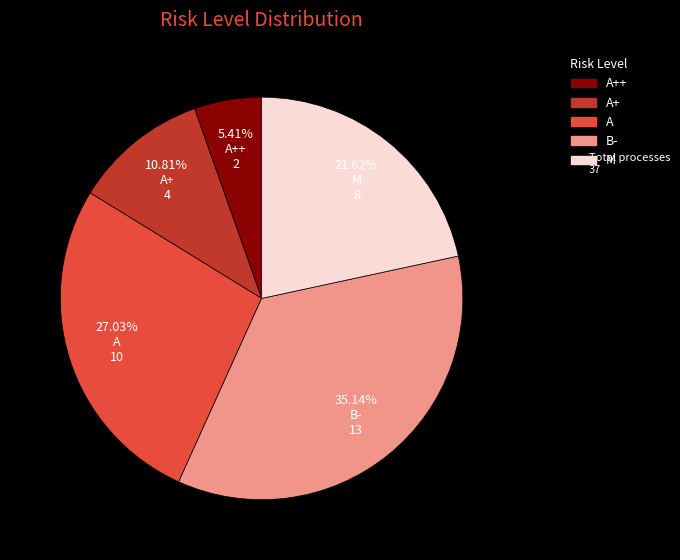

Is there any slice that represents more than half of the pie?

No